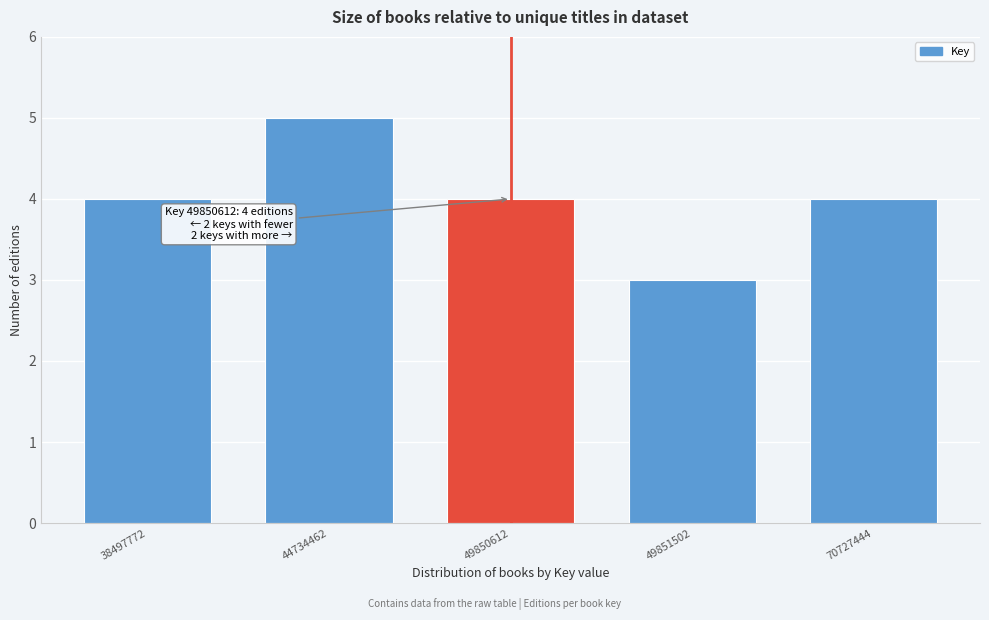

Reading left to right, transcribe all the data shown in this chart.

38497772=4	44734462=5	49850612=4	49851502=3	70727444=4